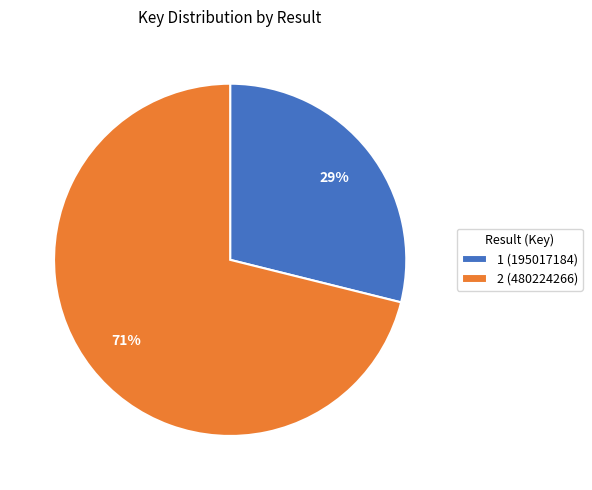

Do 1 (195017184) and 2 (480224266) together represent more than half of the pie?

Yes